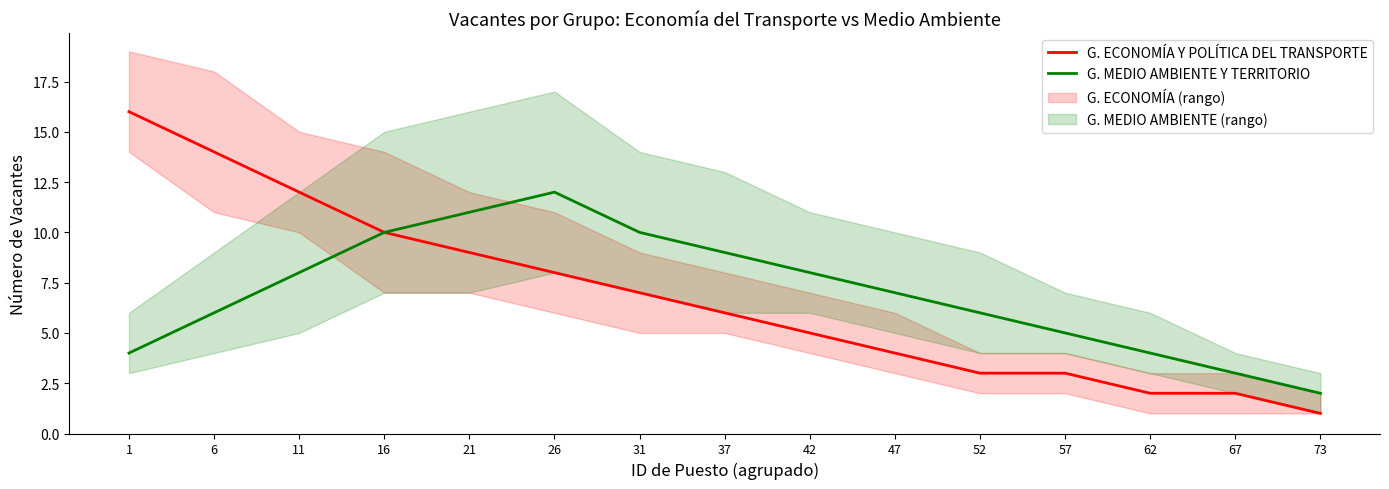

At which category does G. MEDIO AMBIENTE Y TERRITORIO reach its first local peak?

26